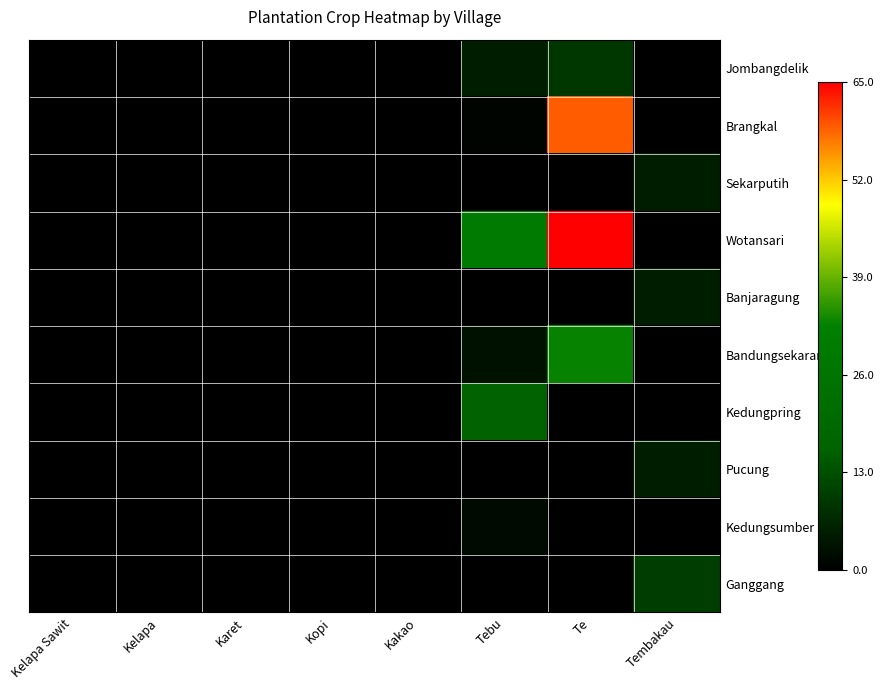

Rank the series at Kakao from highest to lowest value.

Jombangdelik, Brangkal, Sekarputih, Wotansari, Banjaragung, Bandungsekaran, Kedungpring, Pucung, Kedungsumber, Ganggang